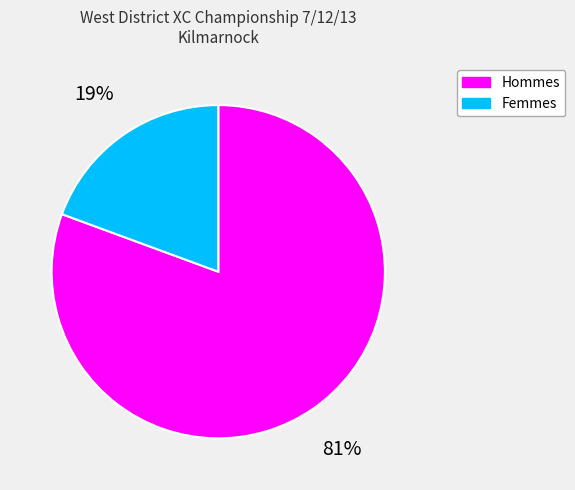

To the nearest percent, what is the average slice percentage?

50%